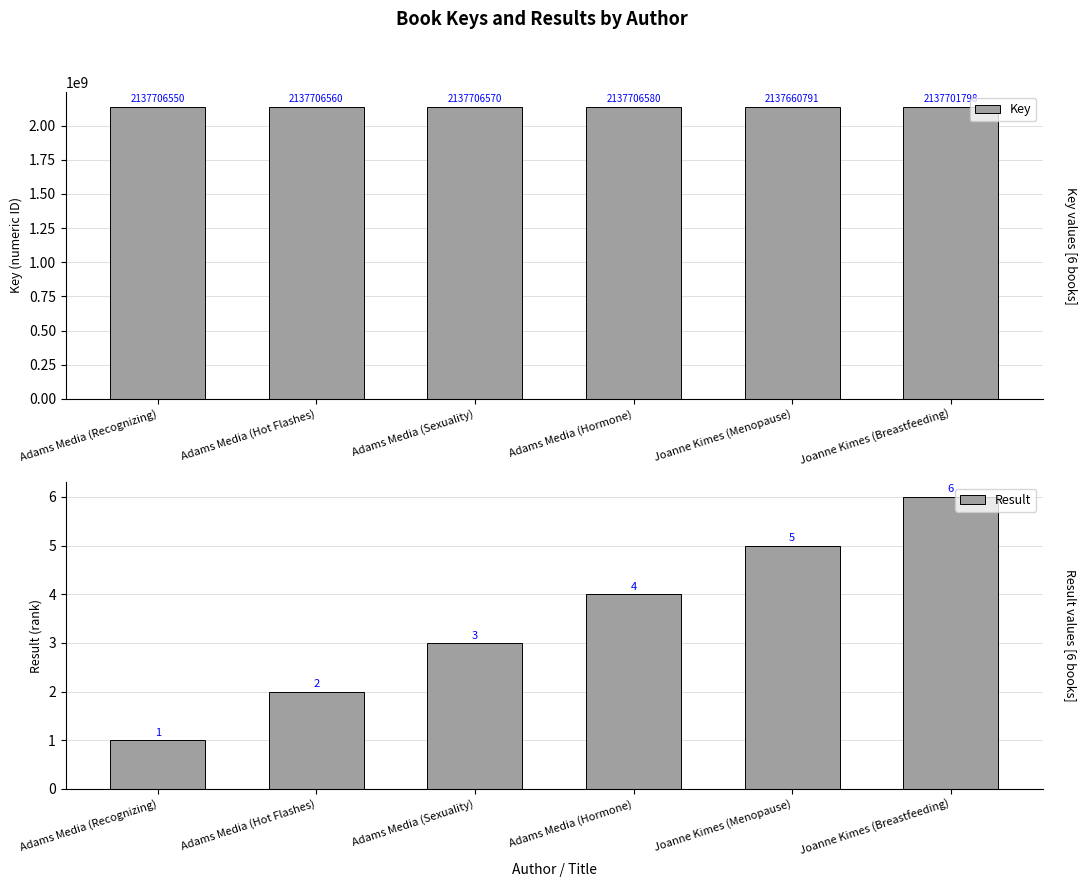

How many groups of bars are there?

6